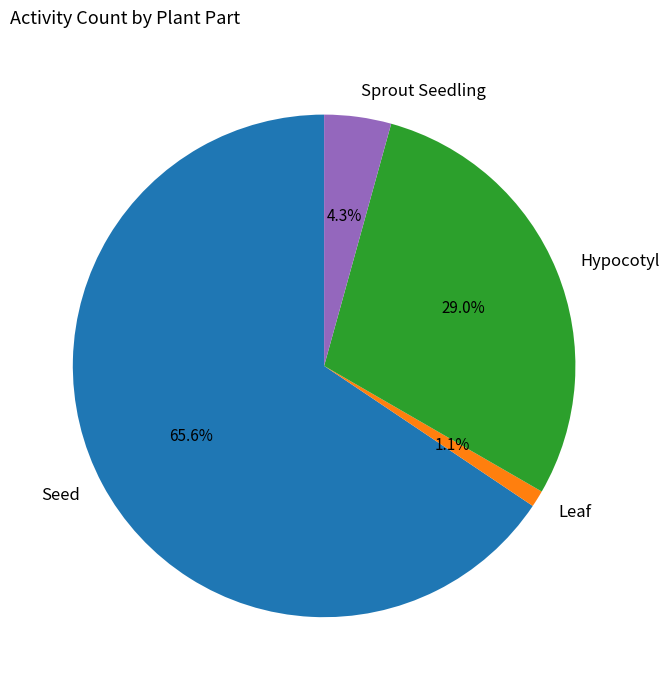

Which slice is the largest?

Seed